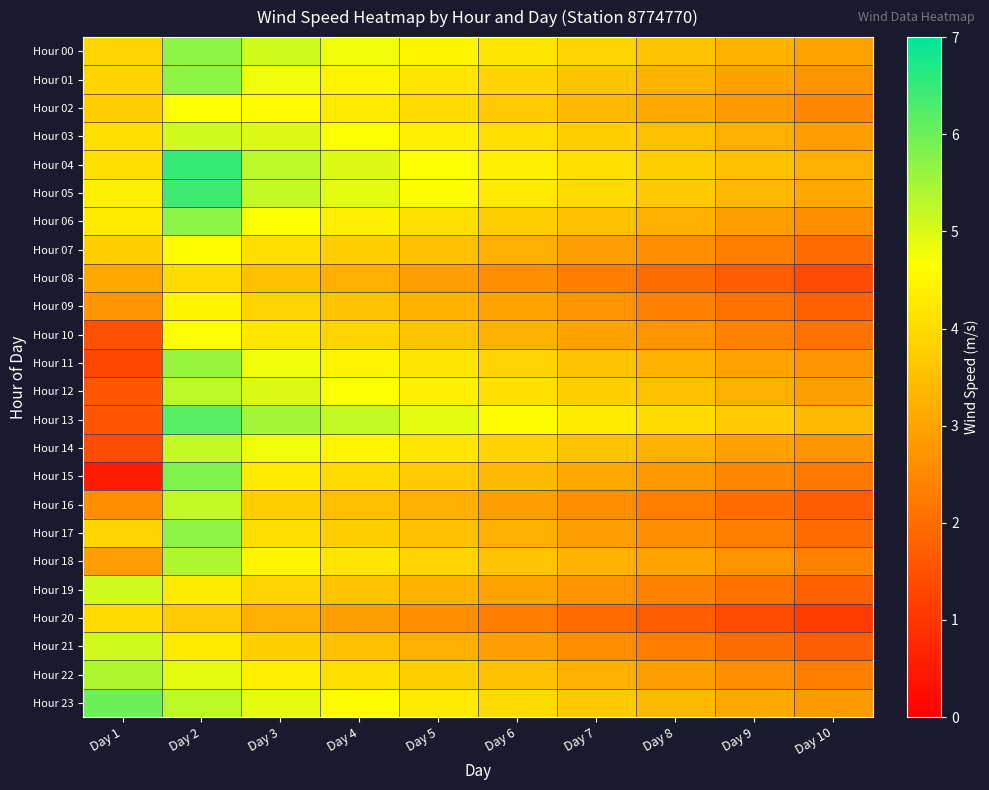

At how many categories does at least one series exceed 1?

10